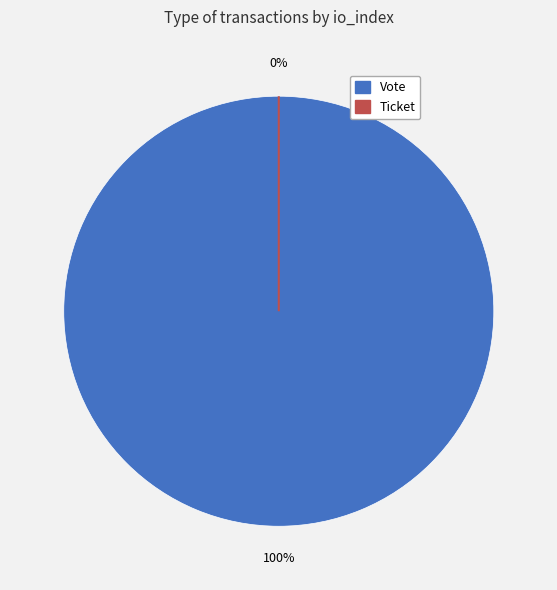

To the nearest percent, what is the difference between the Vote (io_index=1) and Ticket (io_index=0) slice percentages?

100%